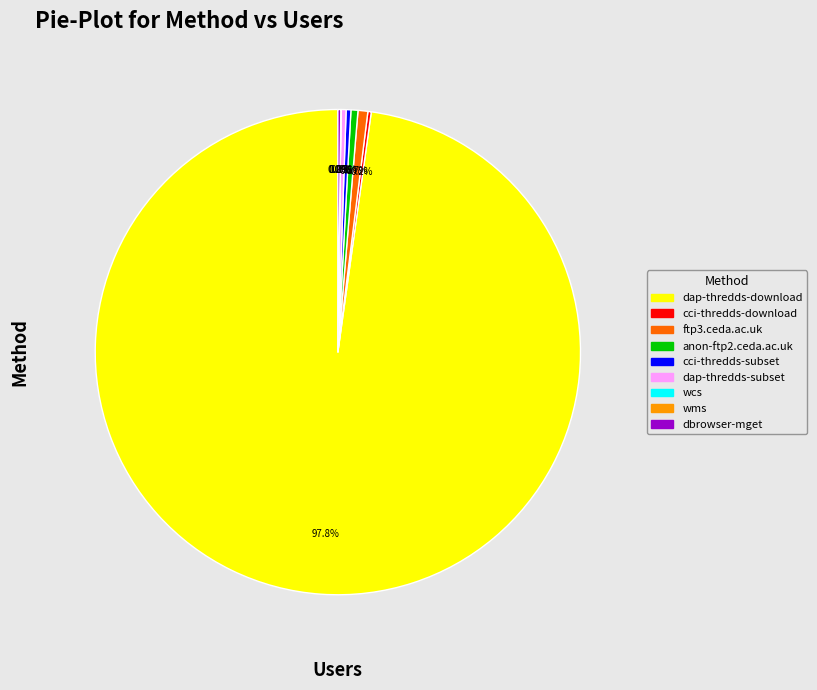

To the nearest percent, what is the combined percentage of dap-thredds-subset and ftp3.ceda.ac.uk?

1%